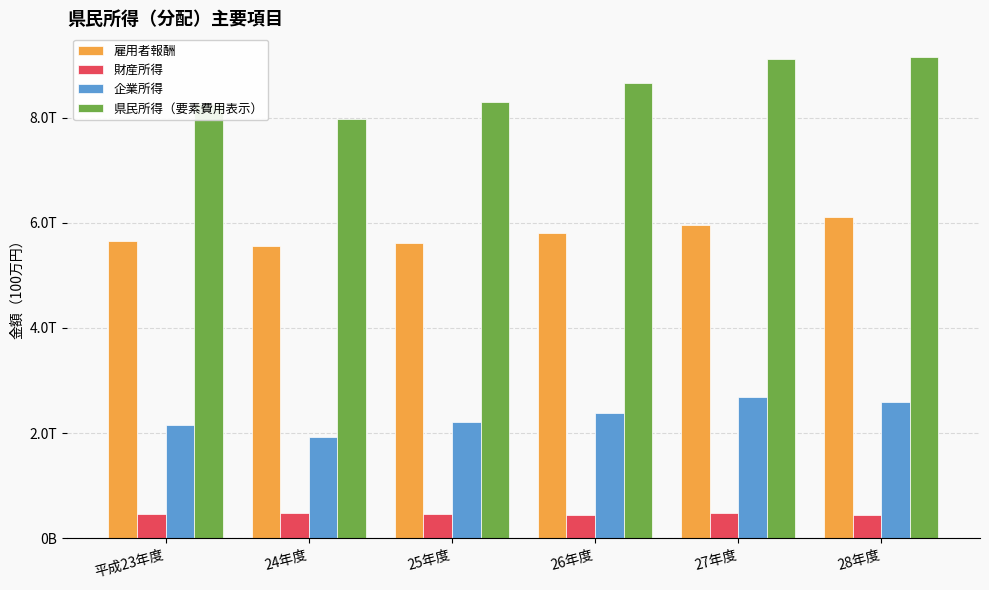

What are all the series names shown in the legend?

雇用者報酬, 財産所得, 企業所得, 県民所得（要素費用表示）